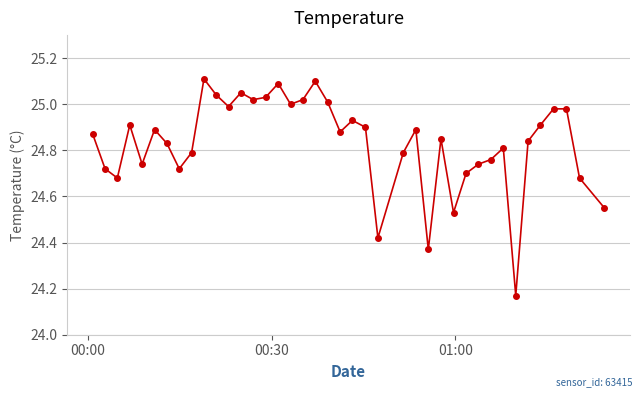

What is the difference between the maximum and second lowest values?

0.7